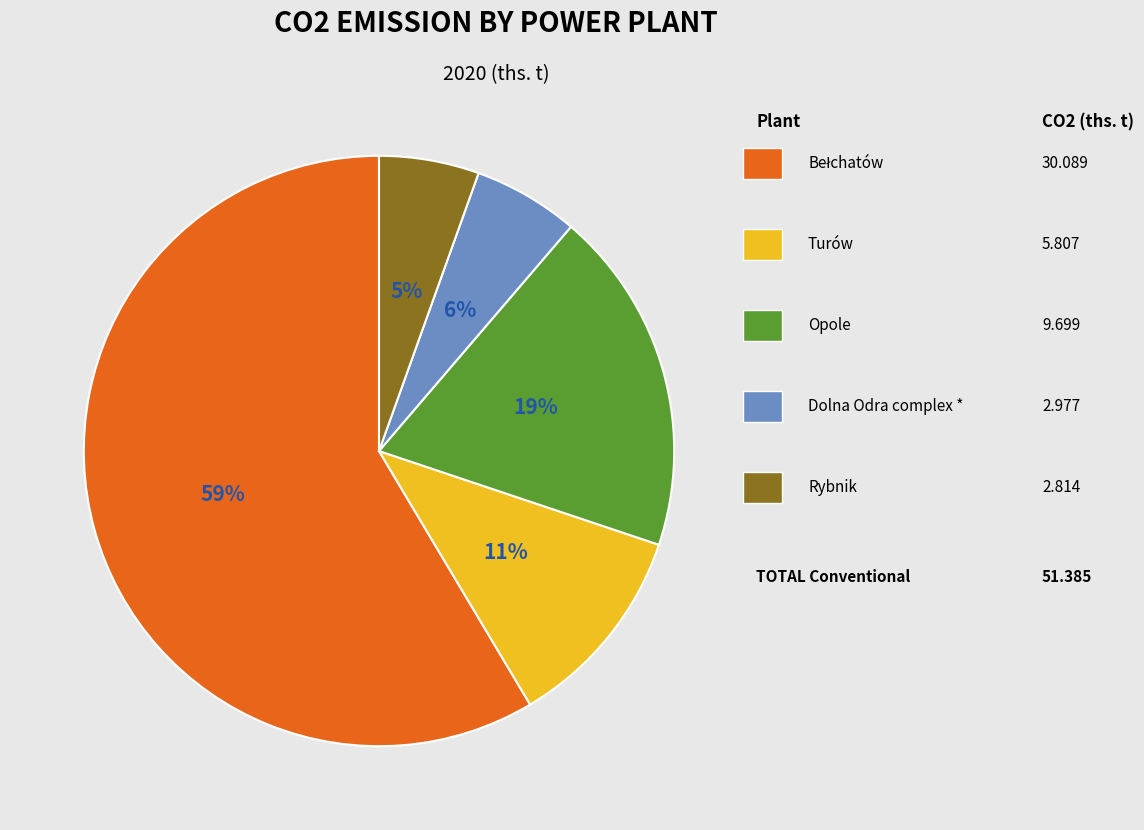

To the nearest percent, what is the average slice percentage?

20%